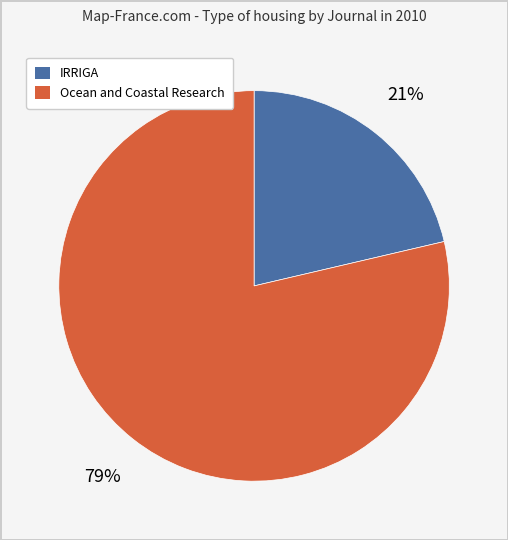

Which slice represents more than half of the pie?

Ocean and Coastal Research